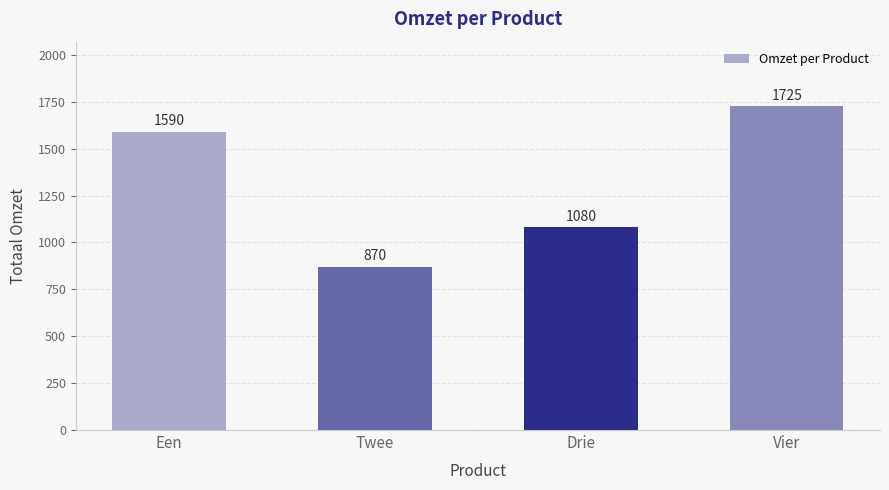

At which category does the chart reach its minimum across all series?

Twee